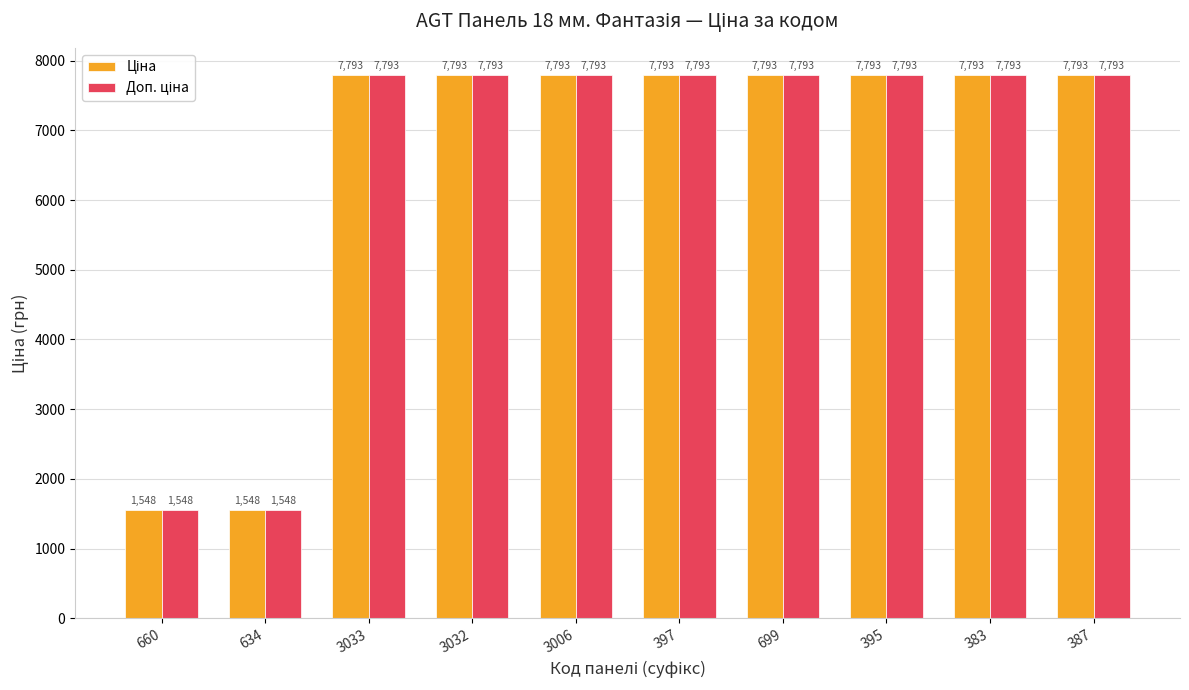

What is the smallest value displayed?

1547.7